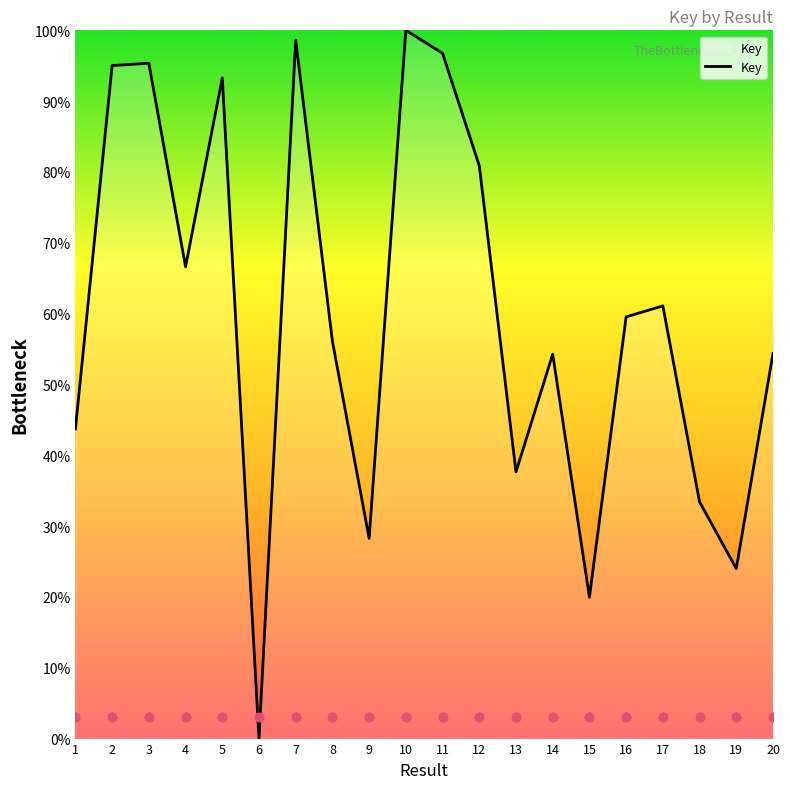

What is the change in value from 8 to 13?

-18.4